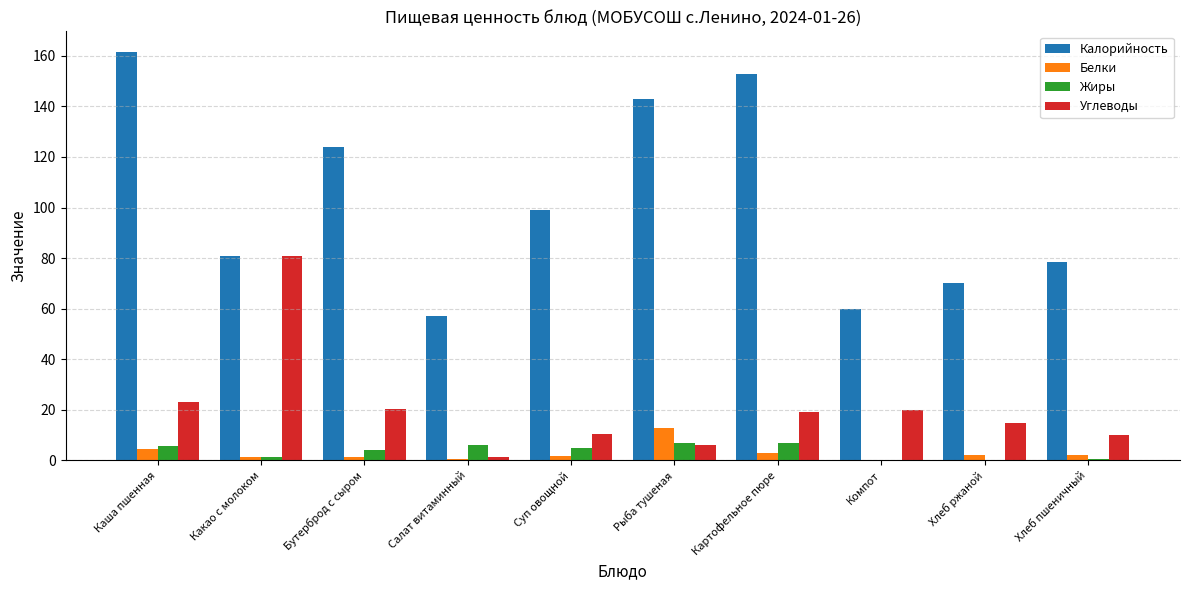

The value of Калорийность at Компот is 102.2. True or false?

False